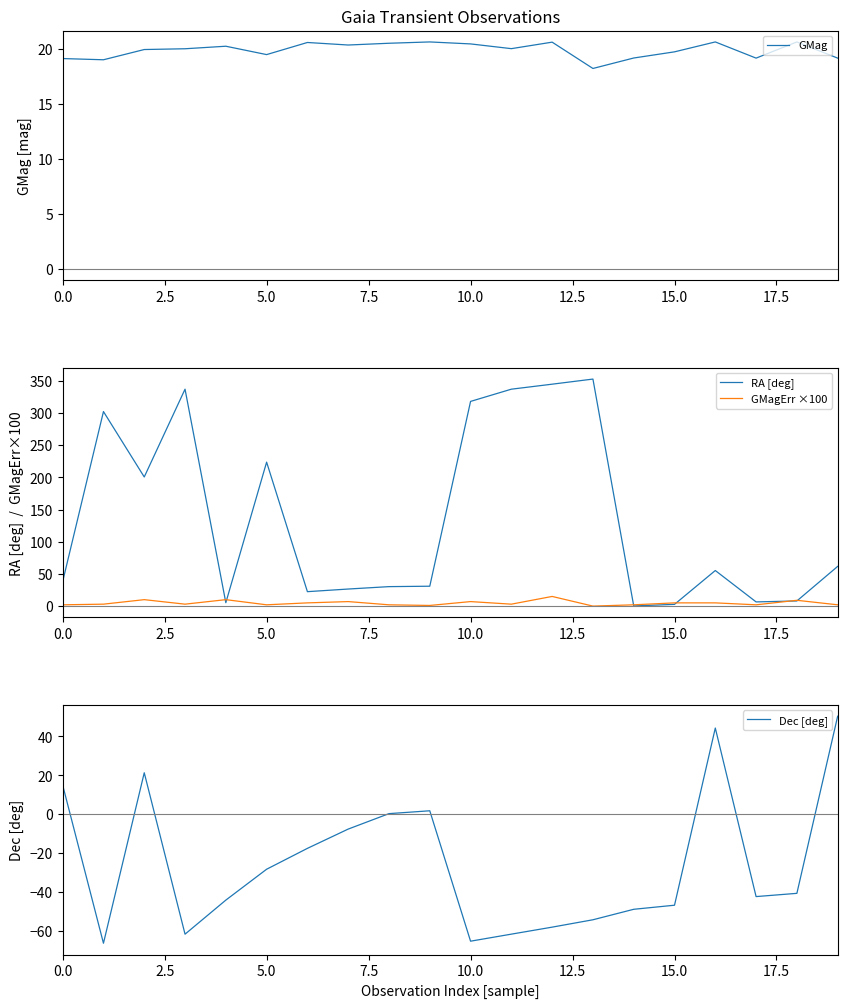

What is the sum of the GMag values at 0.0 and 5.0?

38.6